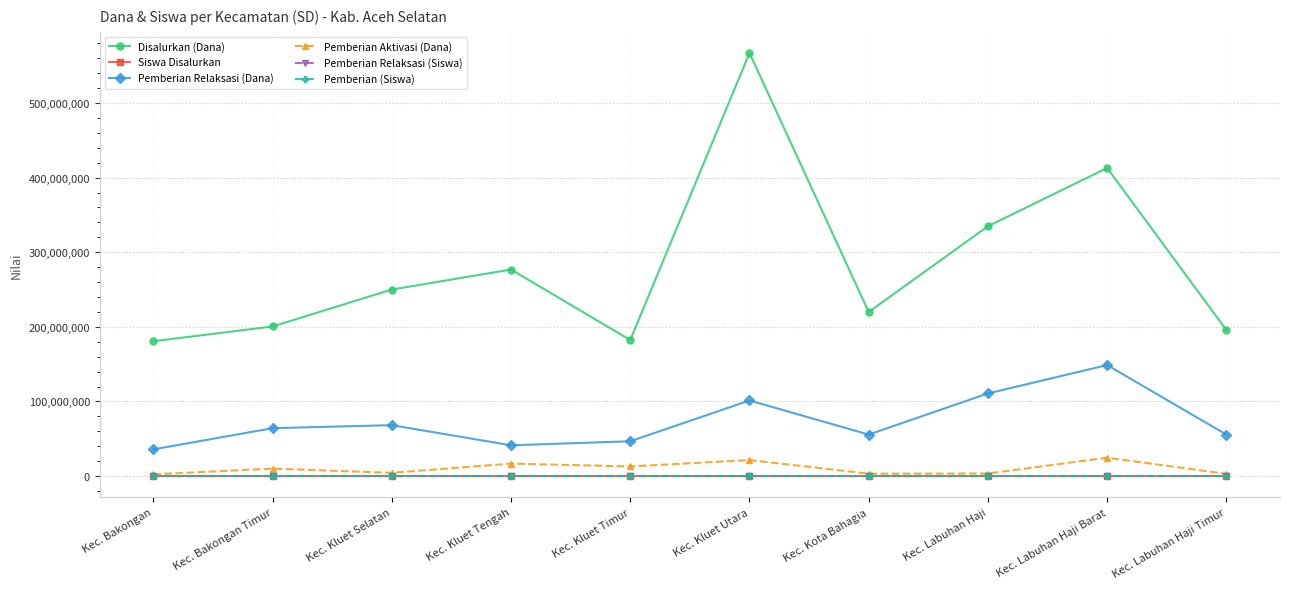

True or false: Disalurkan (Dana) has a value of 334800000 at Kec. Labuhan Haji.

True